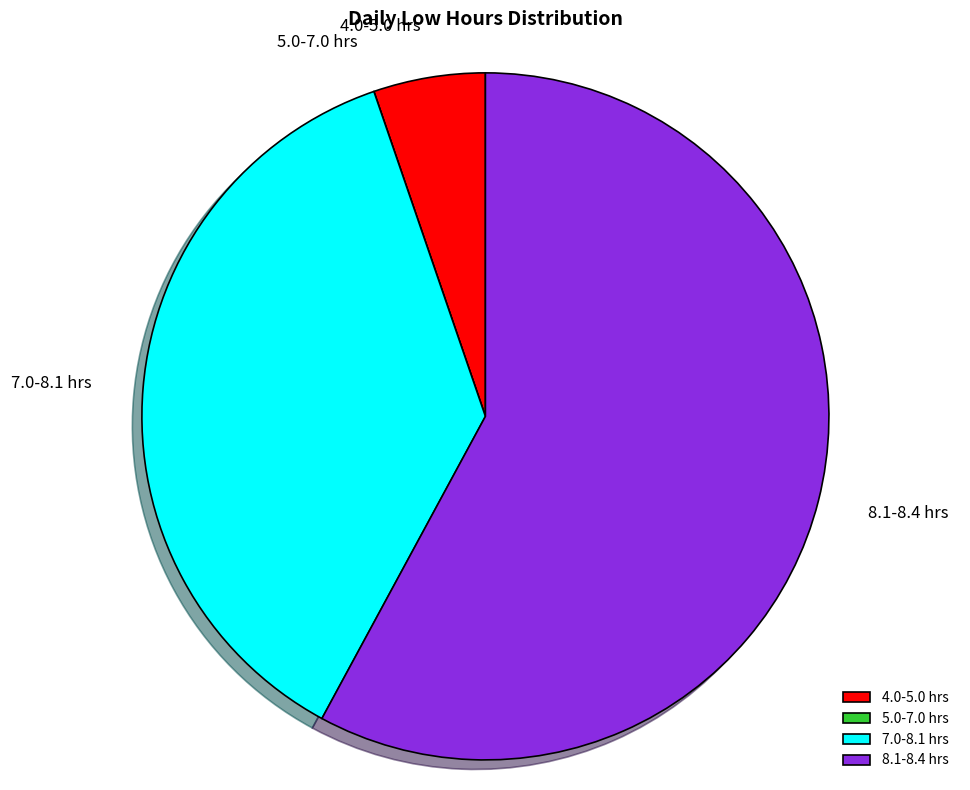

Which has a higher value, 7.0-8.1 hrs or 8.1-8.4 hrs?

8.1-8.4 hrs